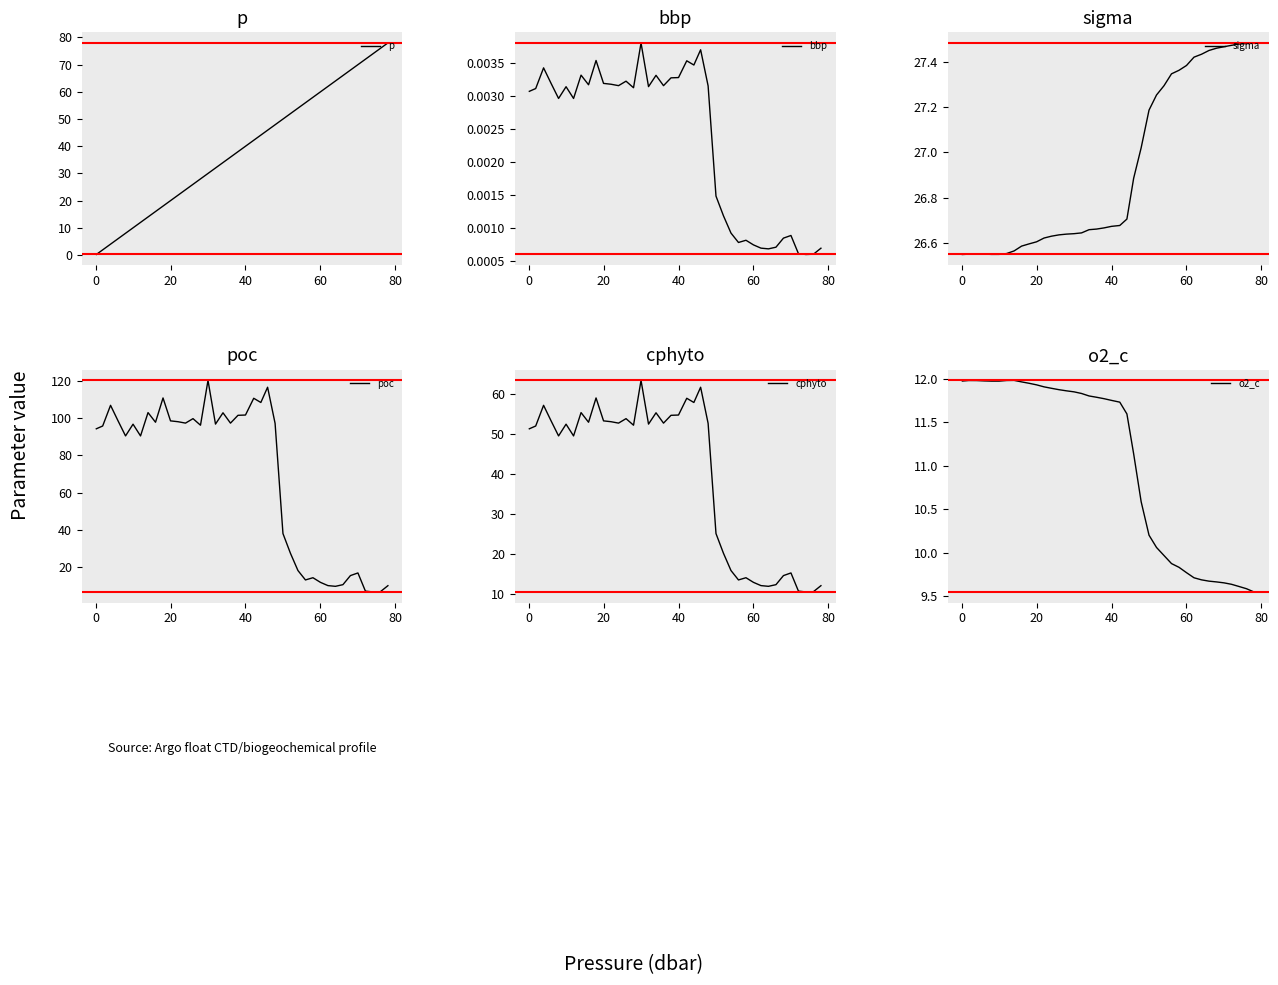

What is the value of the p point at the 1st from the left?

0.2